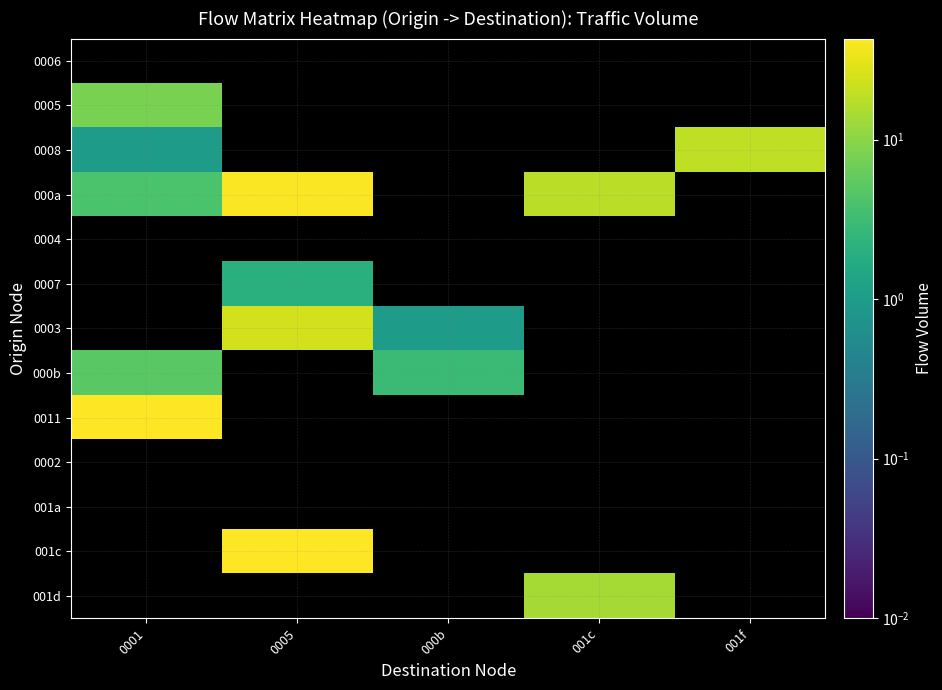

Which label corresponds to the smallest value in the chart?

0001